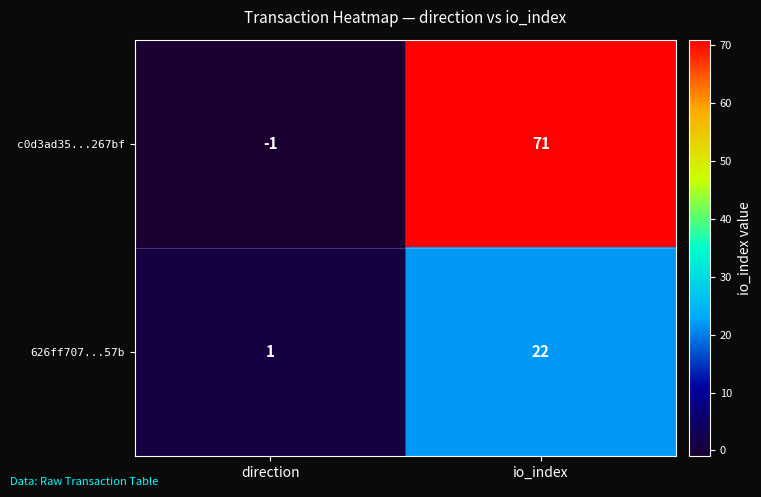

Which series changed the most between direction and io_index?

c0d3ad35...267bf